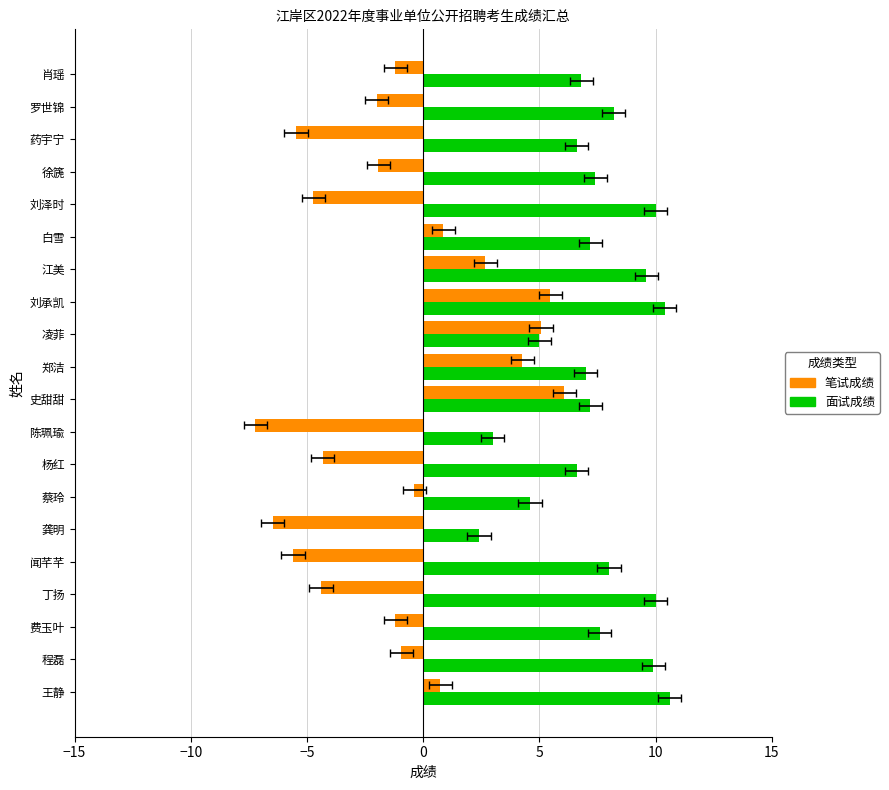

Between 费玉叶 and 丁扬, which is larger?

费玉叶